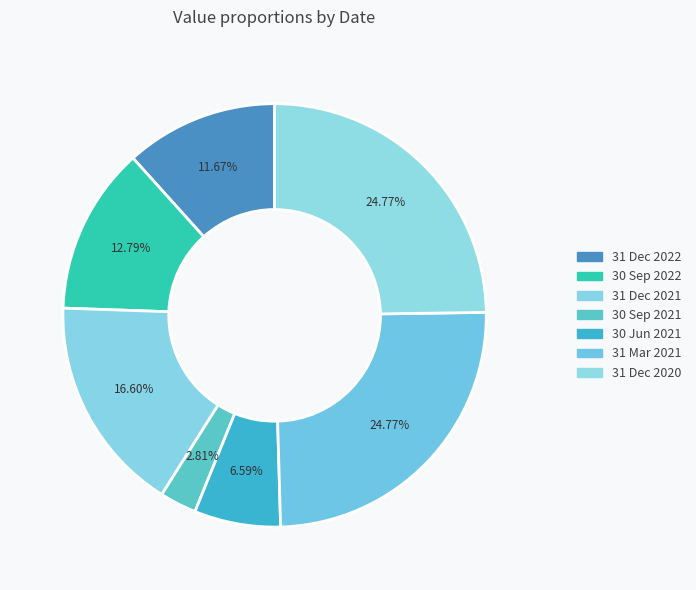

Does 31 Dec 2022 account for over 50% of the chart?

No